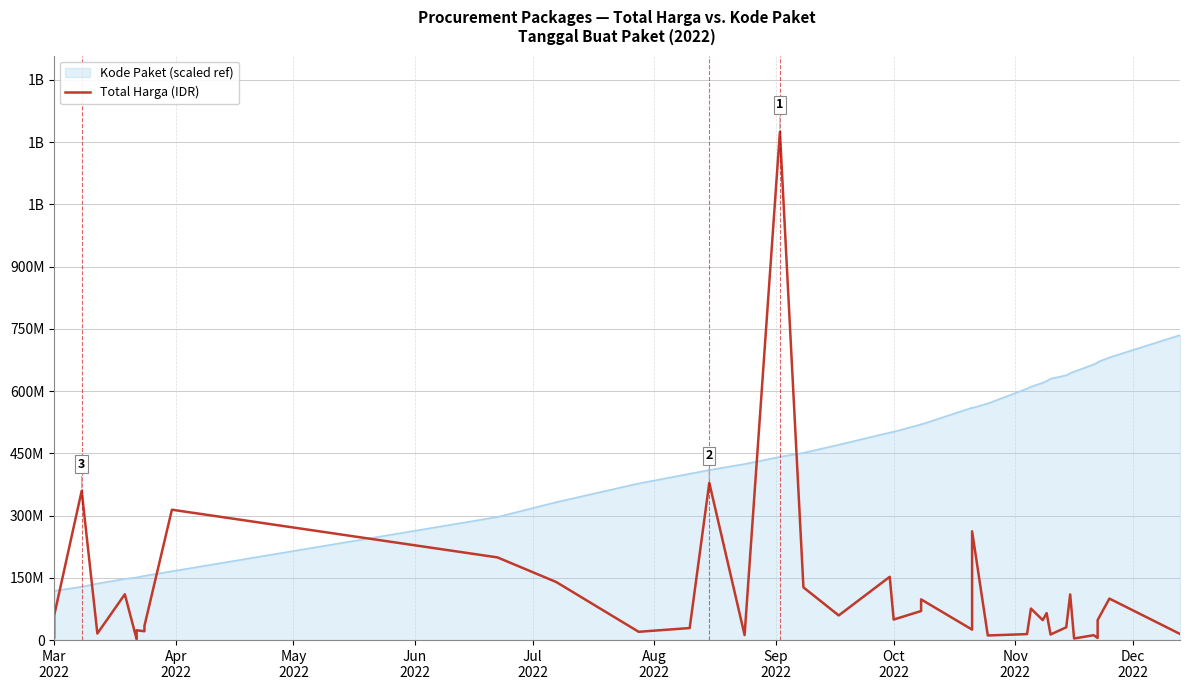

How many data points are above 48140000?

19